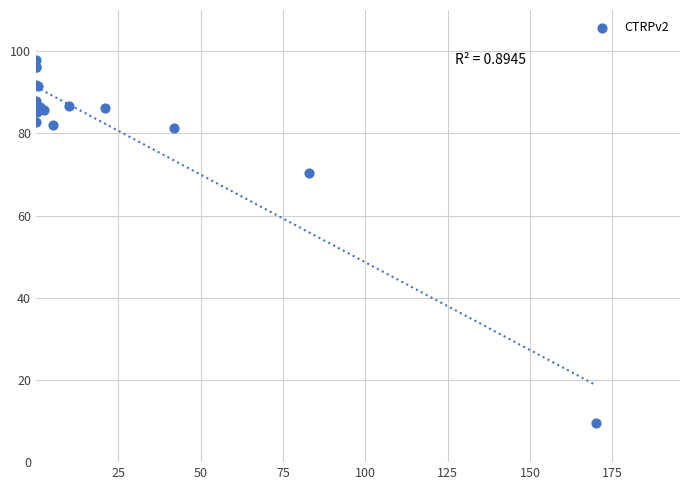

What Y value in the scatter plot is closest to 53?

70.3